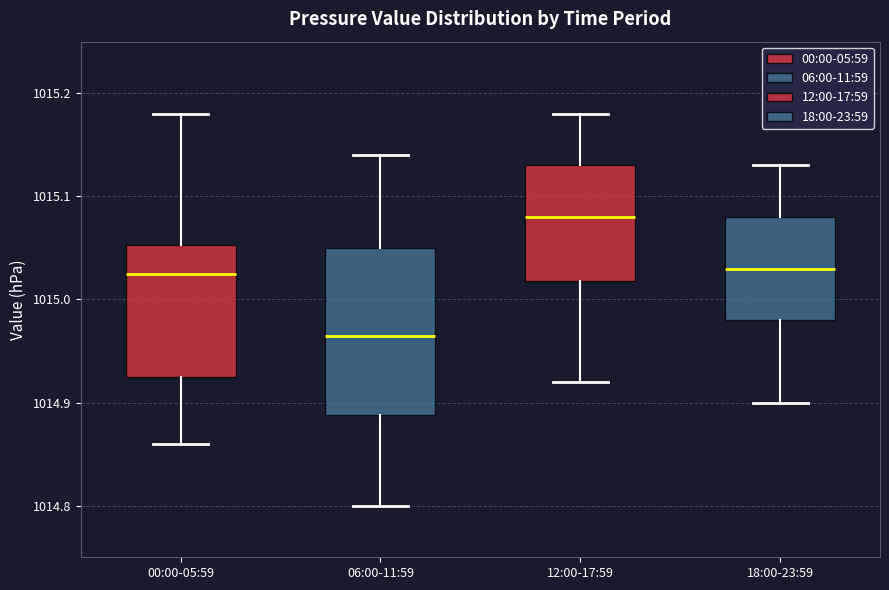

Where is the upper edge of the box for 00:00-05:59 on the y-axis? The values are not printed on the chart, so give them approximately, as read against the axis.

1015.05